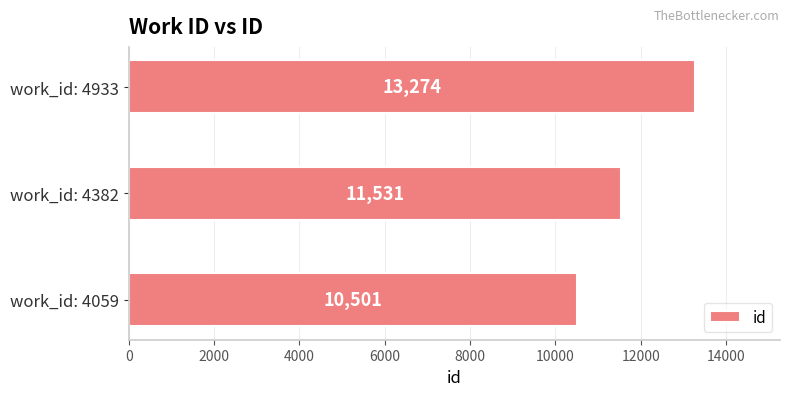

Is it true that the value at work_id: 4933 is 7402?

False